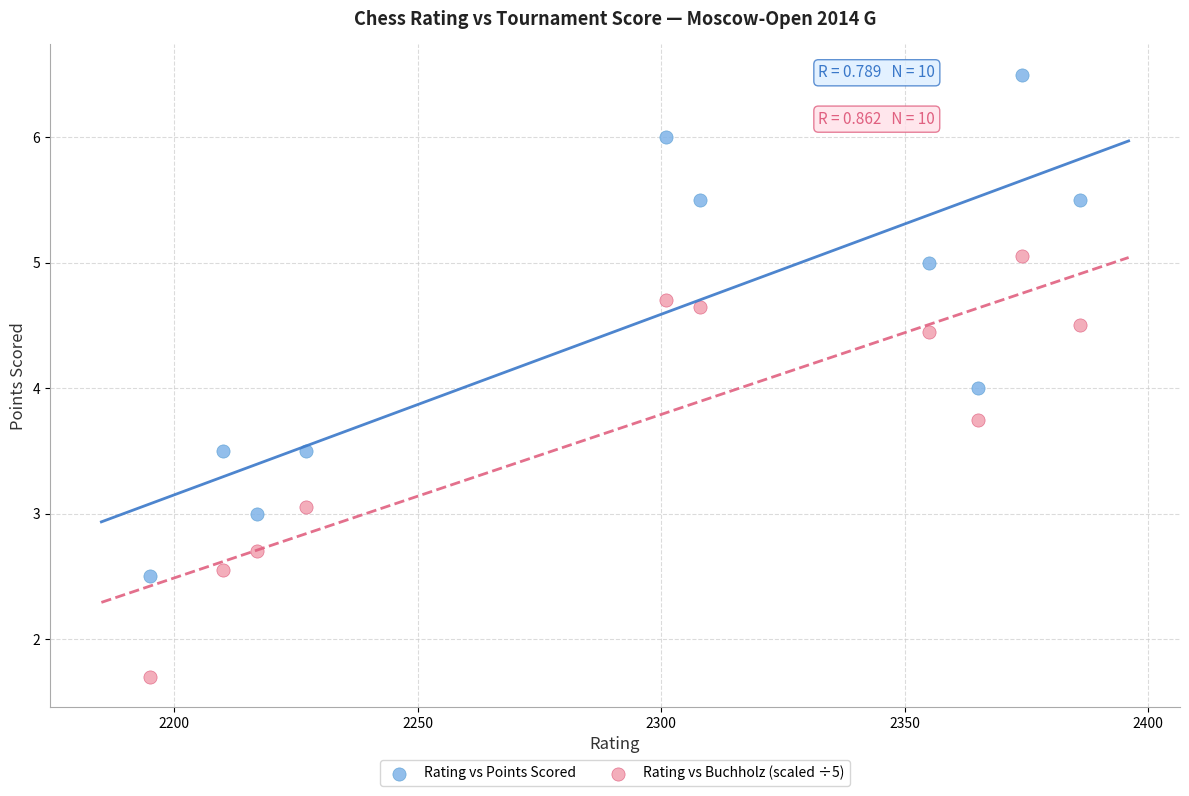

Which series contains the lowest Y value?

Rating vs Buchholz (scaled ÷5)